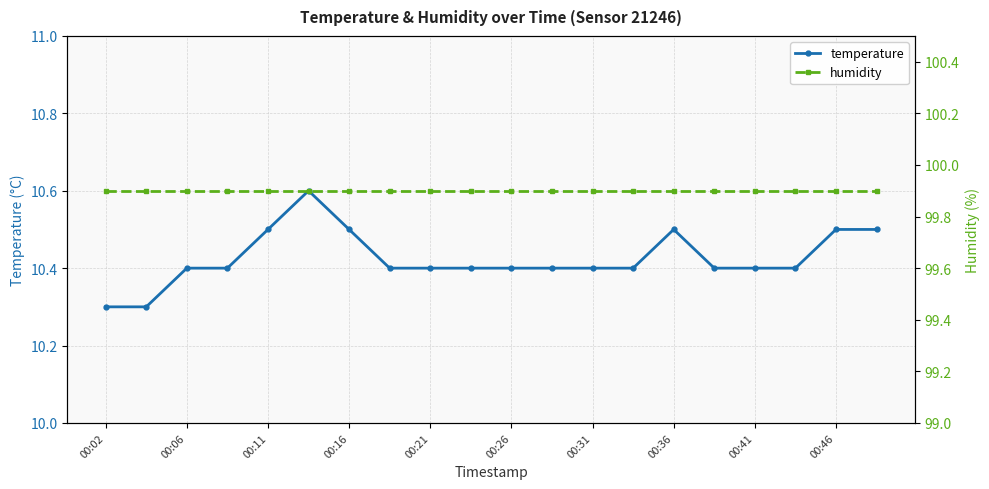

True or false: temperature and humidity cross at least once.

False